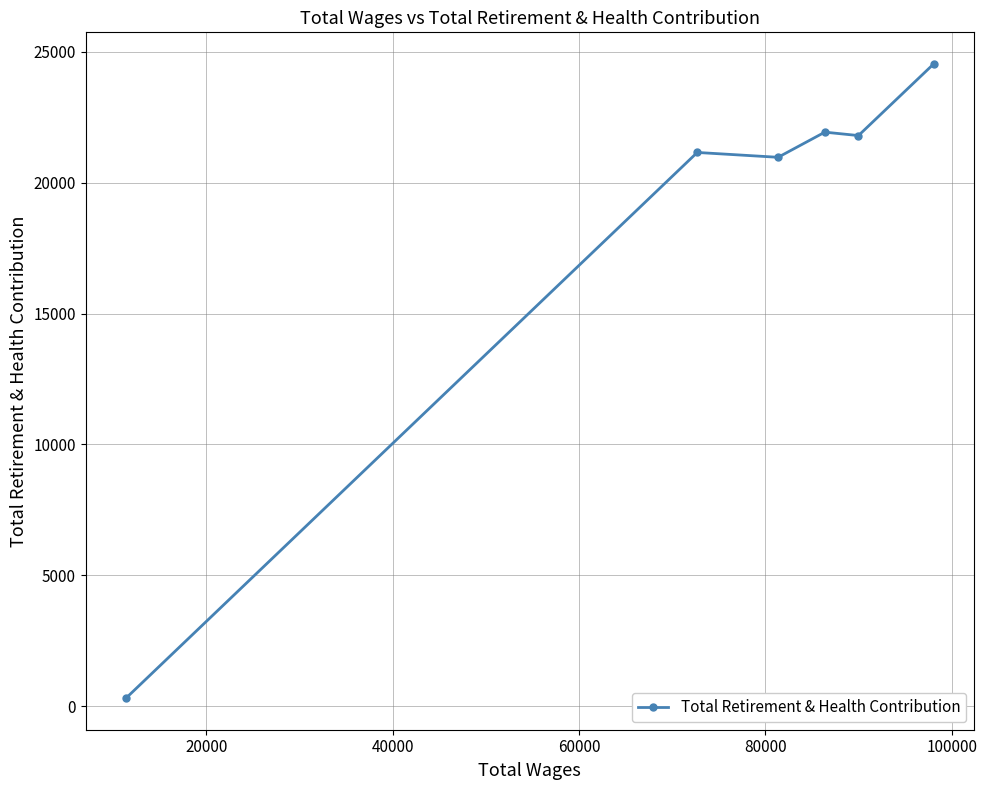

What is the difference between the second highest and second lowest values?

961